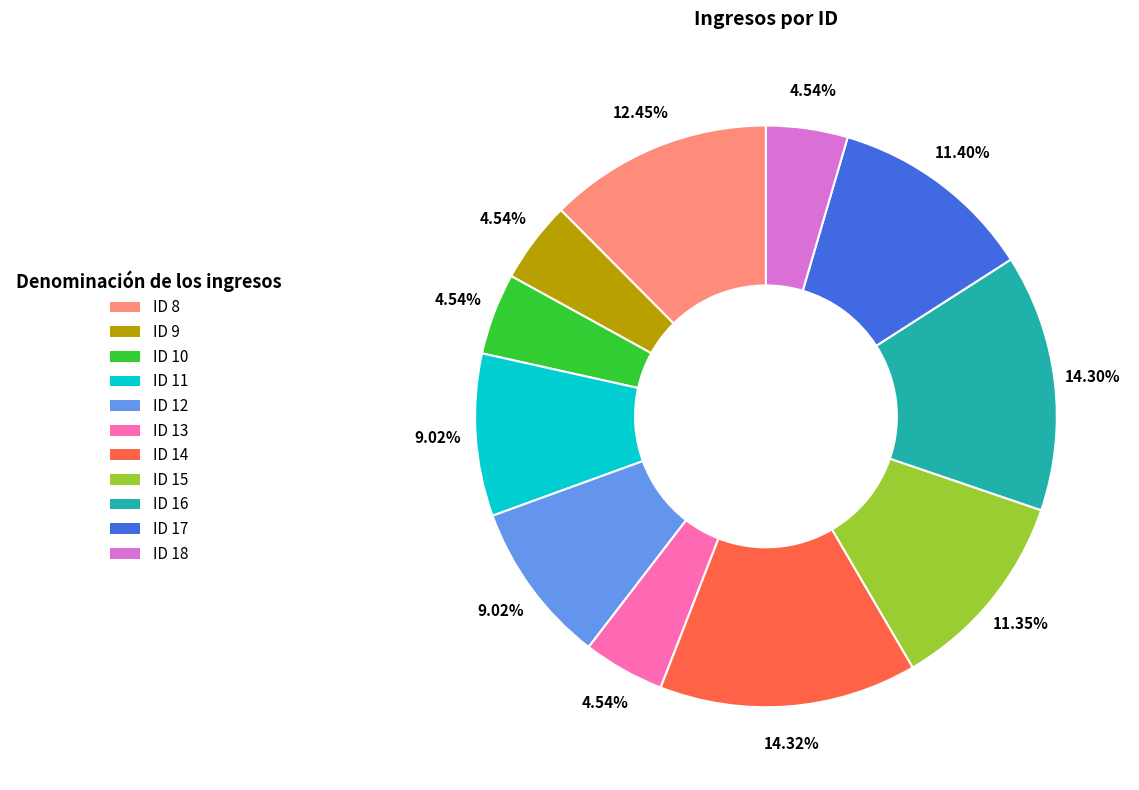

What percentage is the ID 8 slice, to the nearest percent?

12%